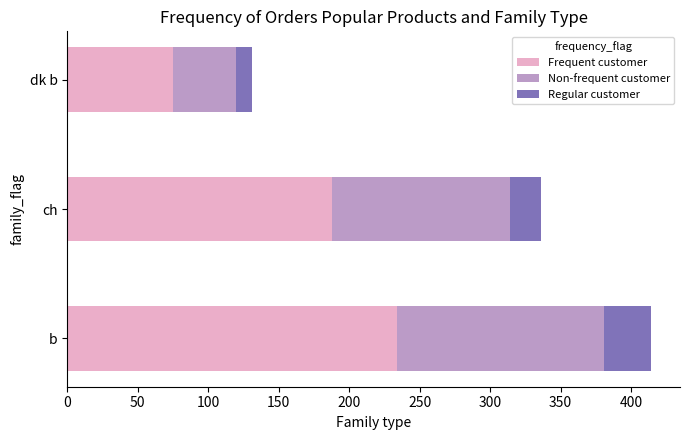

At which category is the sum across all series the highest?

b